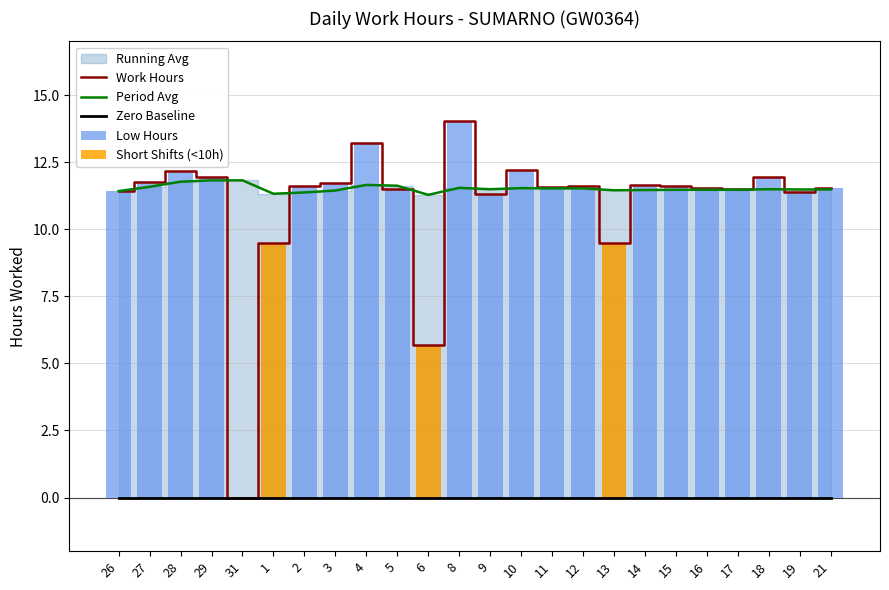

How many groups of bars are there?

24